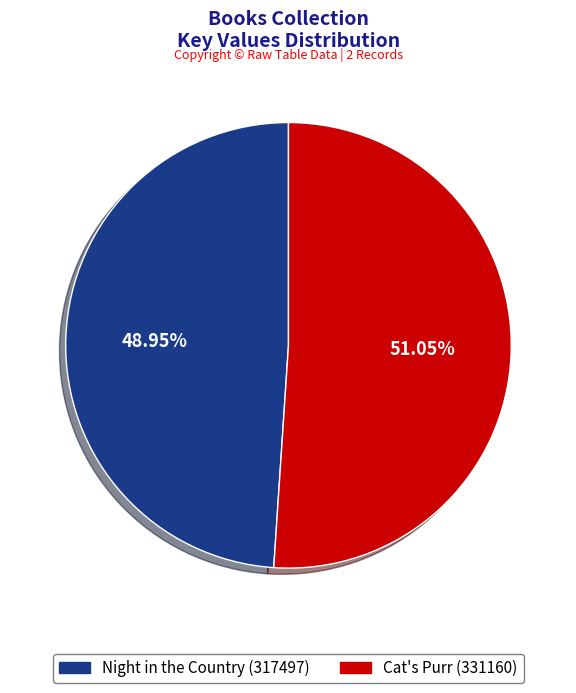

Which category accounts for the majority?

Cat's Purr (331160)